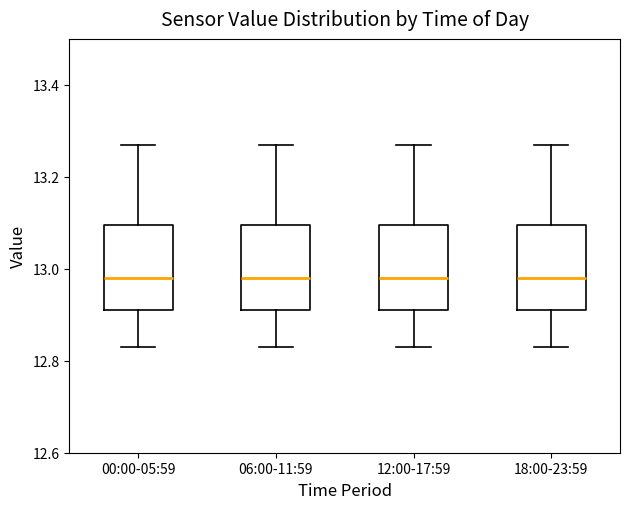

Reading left to right, transcribe this box plot: for each box, give where its median line is, the range the box spans, and where its two whiskers end, as read against the y-axis. The values are not printed on the chart, so give them approximately, as read against the axis.

00:00-05:59: median 12.98, box 12.92 to 13.10, whiskers 12.84 to 13.28
06:00-11:59: median 12.98, box 12.92 to 13.10, whiskers 12.84 to 13.28
12:00-17:59: median 12.98, box 12.92 to 13.10, whiskers 12.84 to 13.28
18:00-23:59: median 12.98, box 12.92 to 13.10, whiskers 12.84 to 13.28